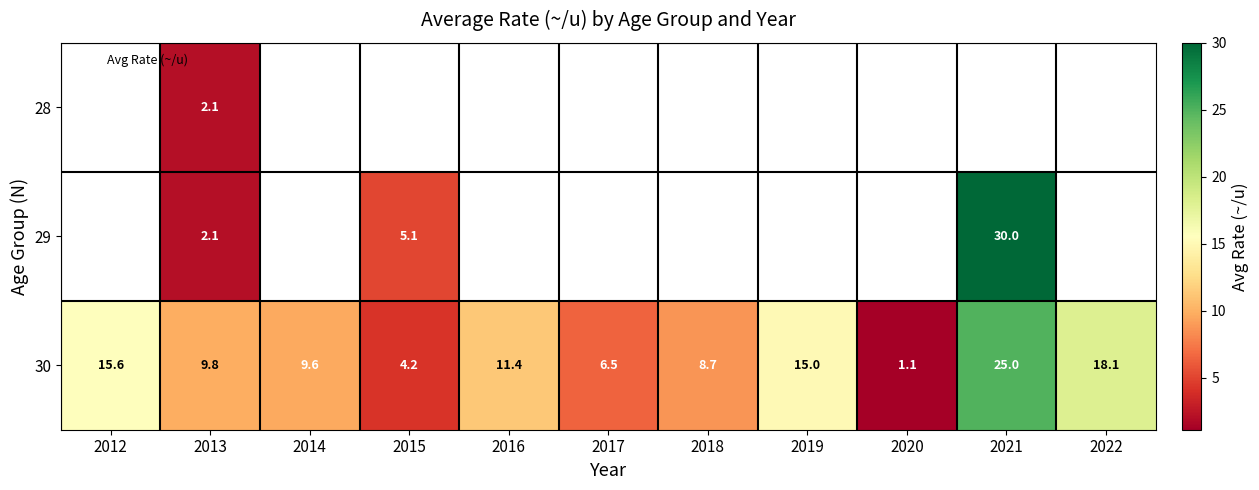

Is it true that 29 equals 11.0 at 2021?

False